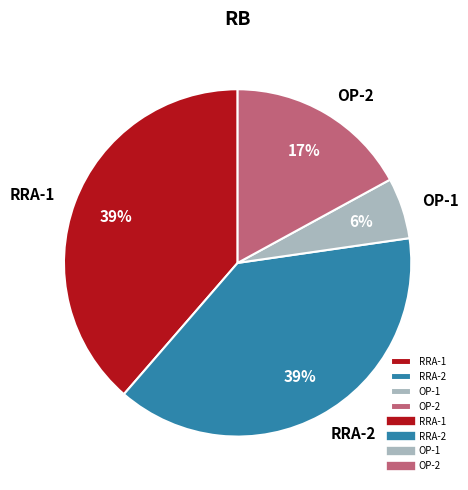

To the nearest percent, what is the difference between the largest and smallest slice percentages?

33%